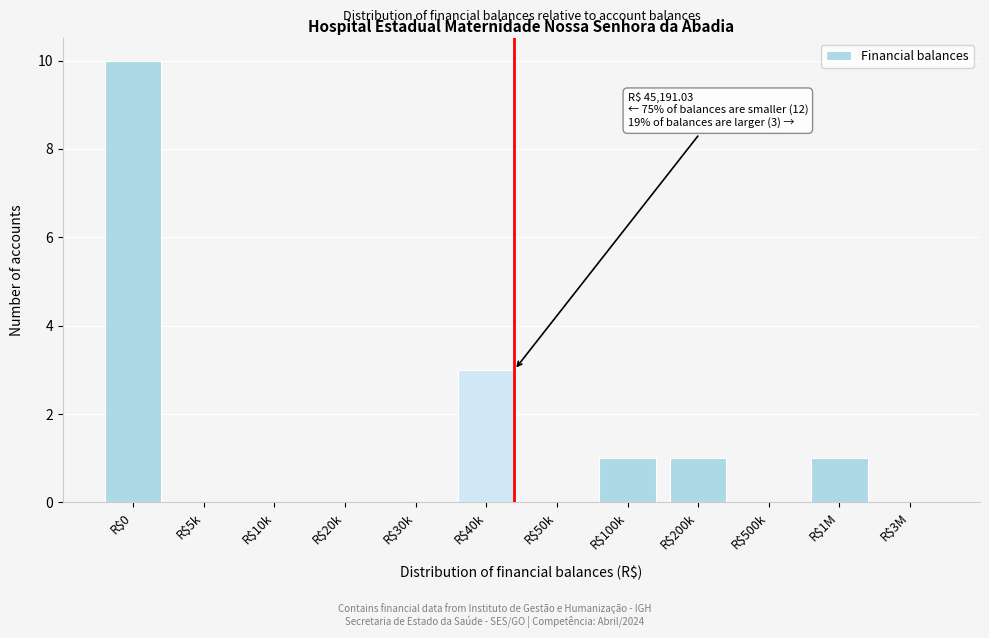

At which label is the value closest to 5?

R$40k